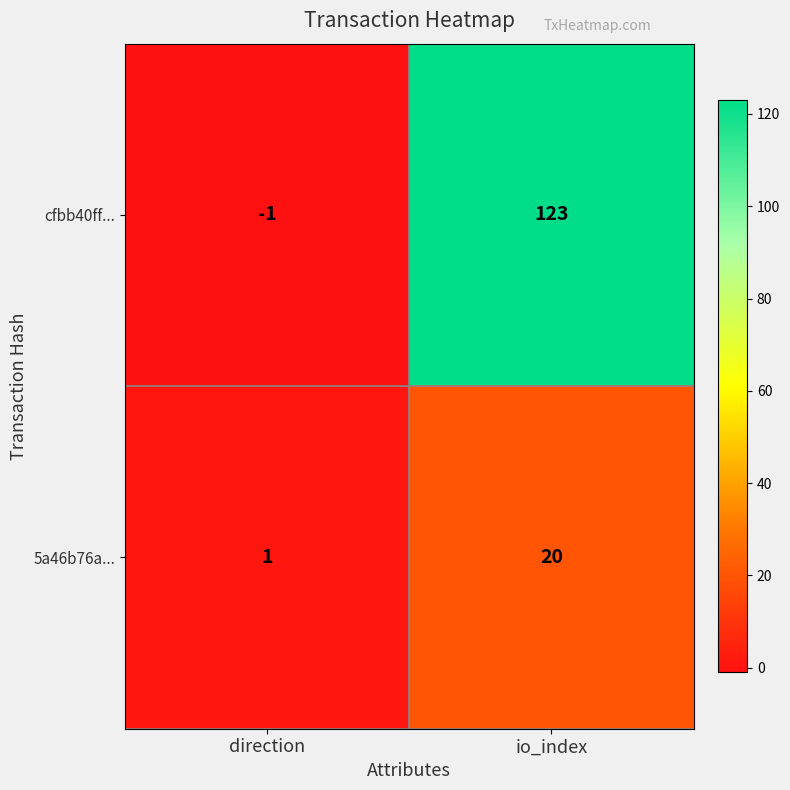

Reading left to right, list all the values displayed in this chart.

cfbb40ff...: direction=-1	io_index=123
5a46b76a...: direction=1	io_index=20